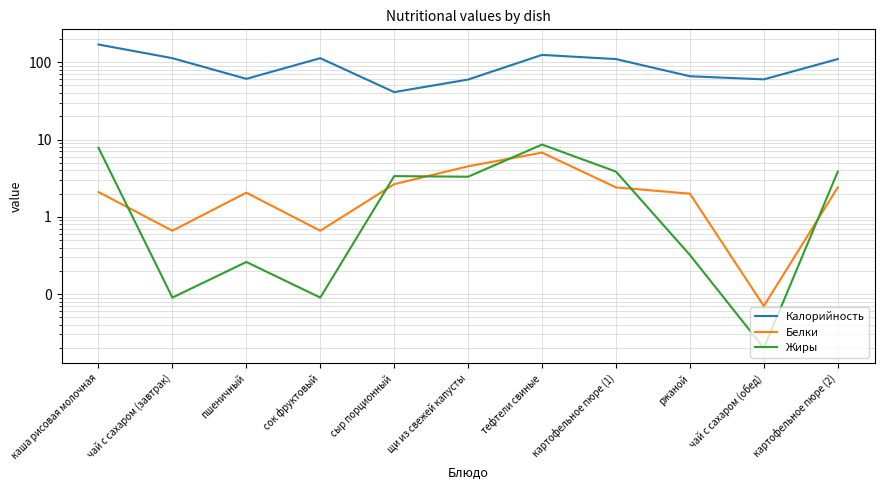

What is the minimum value for Белки?

0.1